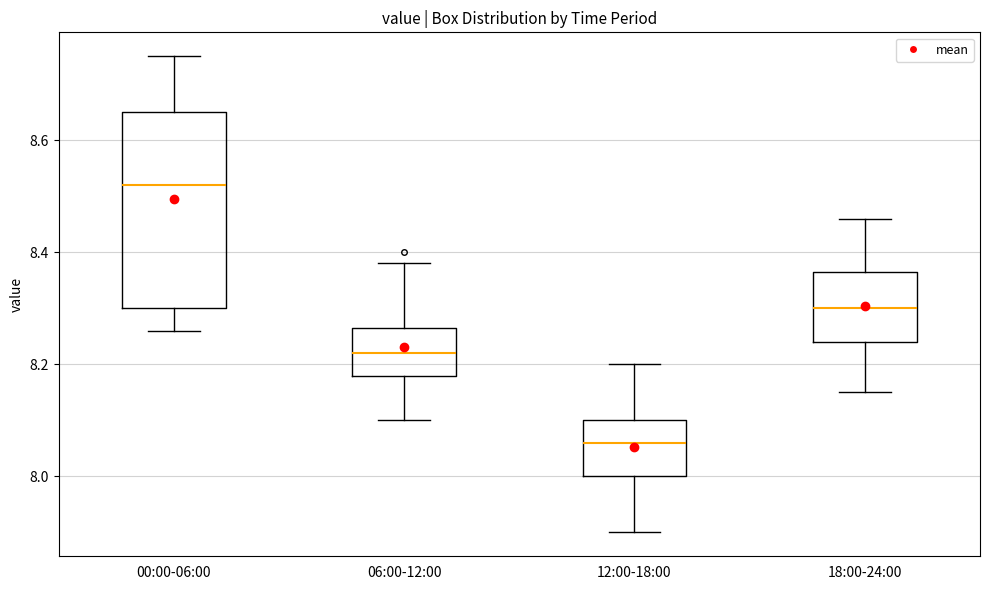

Which box has the lowest median line?

12:00-18:00